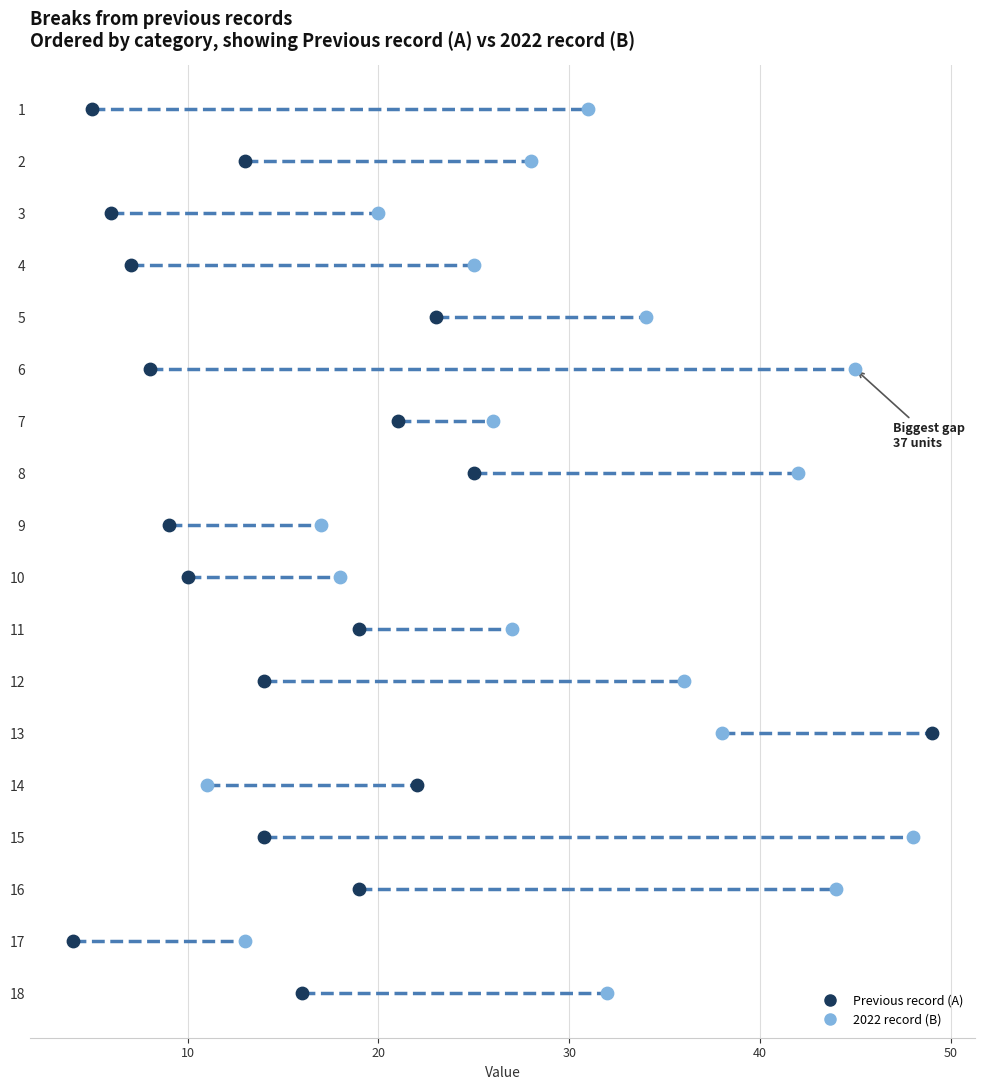

What are all the series names shown in the legend?

Previous record (A), 2022 record (B)